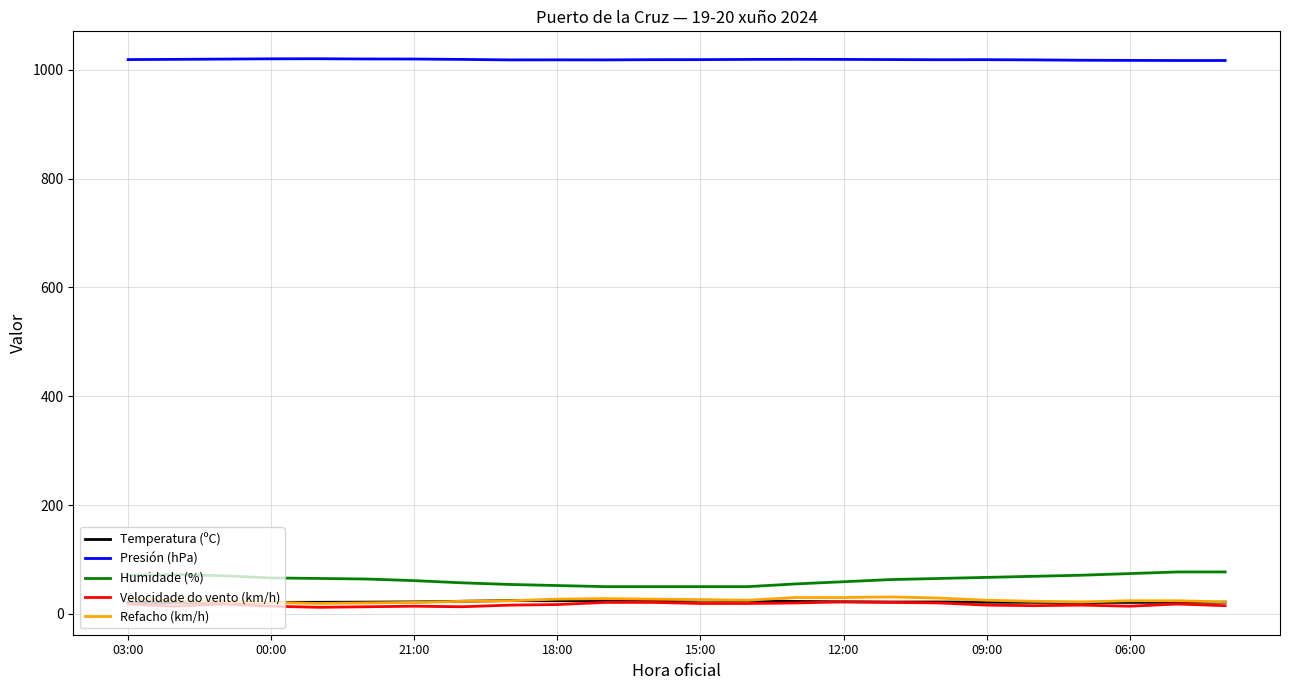

True or false: Presión (hPa) and Temperatura (ºC) intersect in this chart.

False